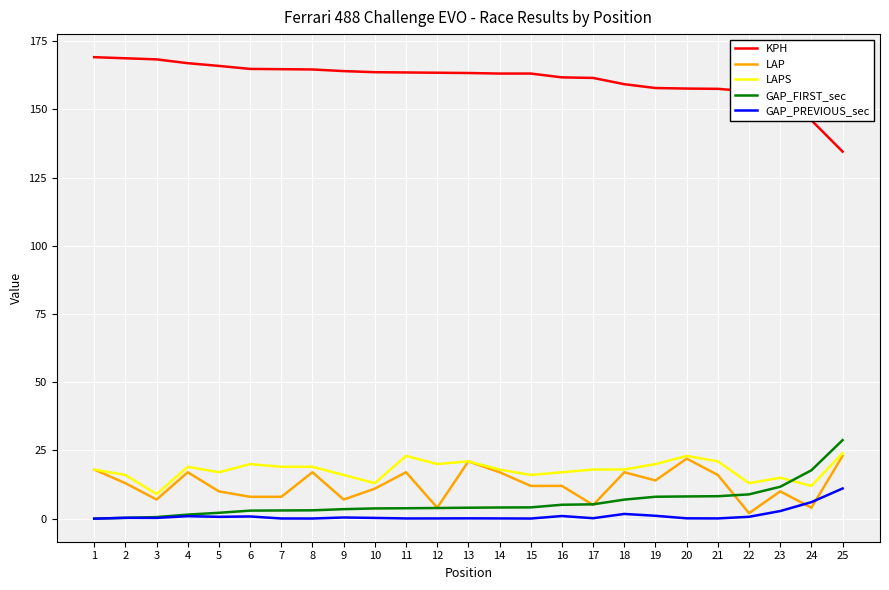

Which series ends up on top after the final intersection of LAP and GAP_FIRST_sec?

GAP_FIRST_sec